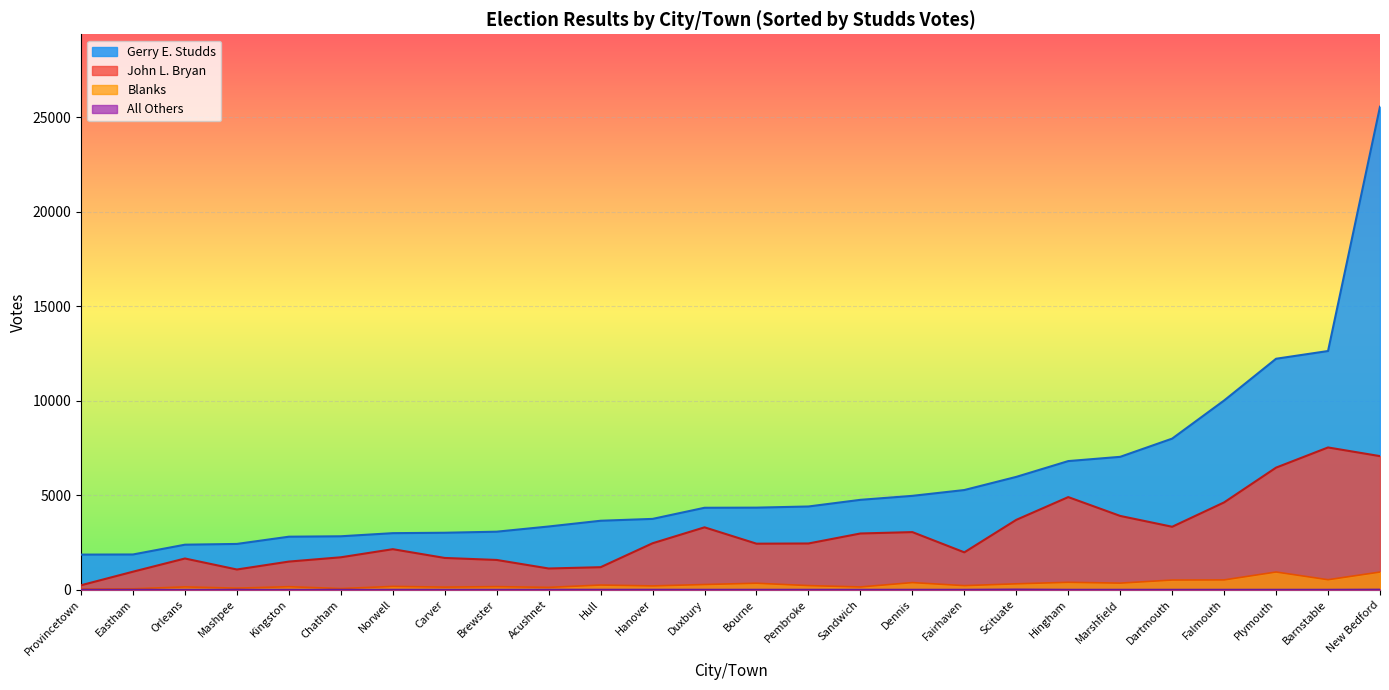

True or false: John L. Bryan and Gerry E. Studds cross at least once.

False